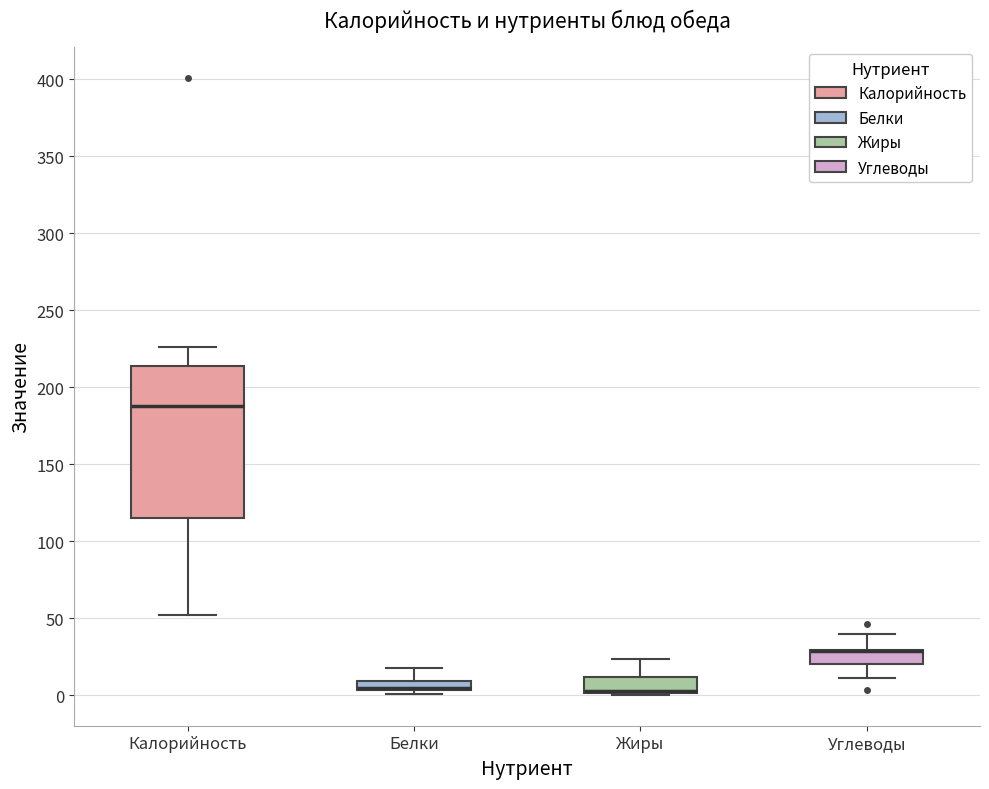

Comparing the boxes themselves (not the whiskers), which one is the tallest?

Калорийность